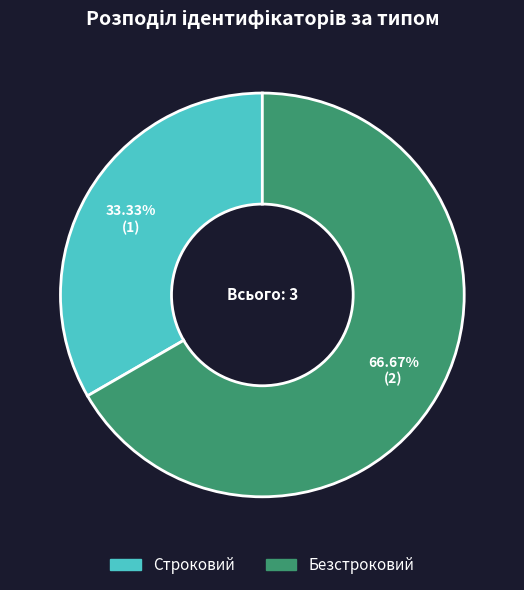

To the nearest percent, what is the combined percentage of Строковий and Безстроковий?

100%